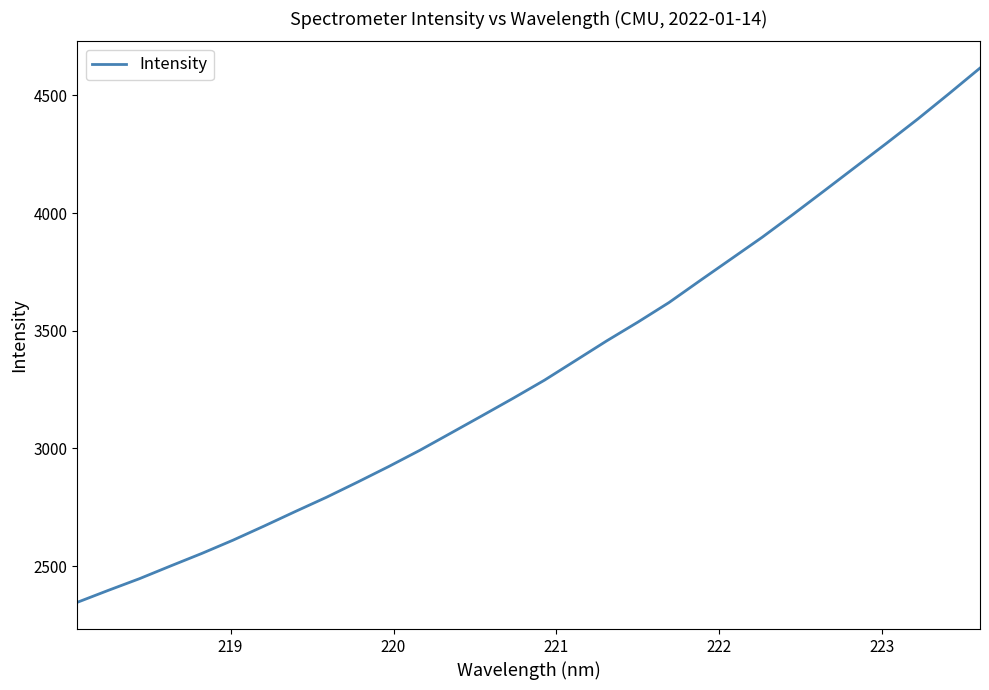

What is the maximum value shown in the chart?

4616.0